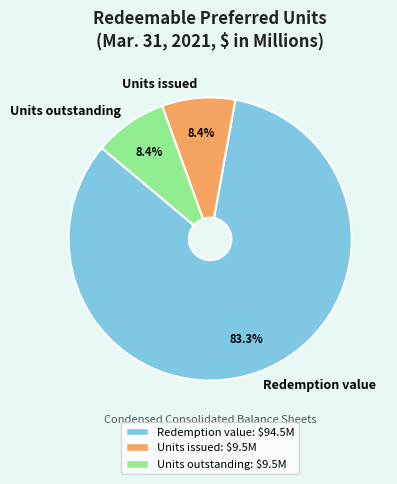

Combined, do Redemption value and Units outstanding account for over 50%?

Yes